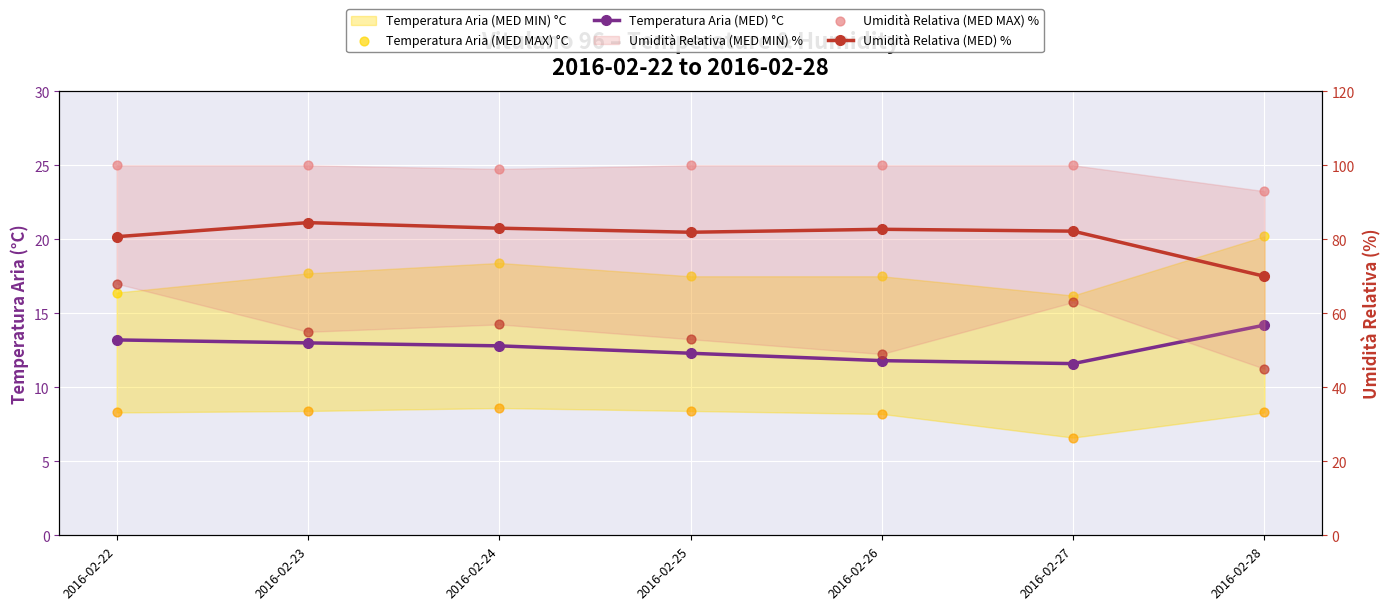

Which series has the largest total across all categories?

Umidità Relativa (MED MAX) %